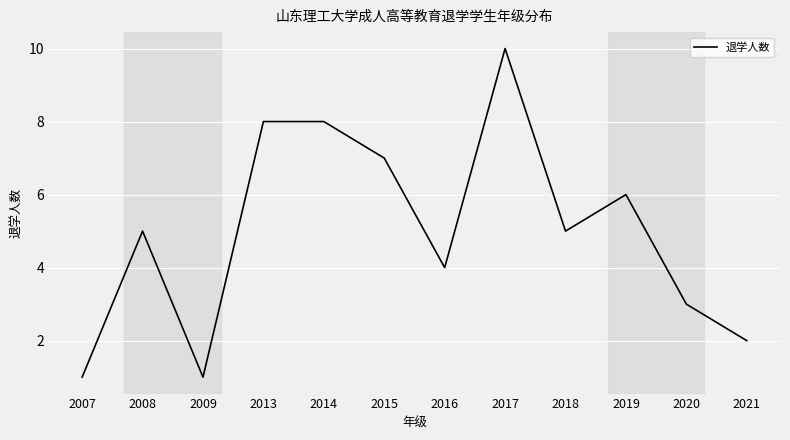

How many lines are shown in the chart?

1